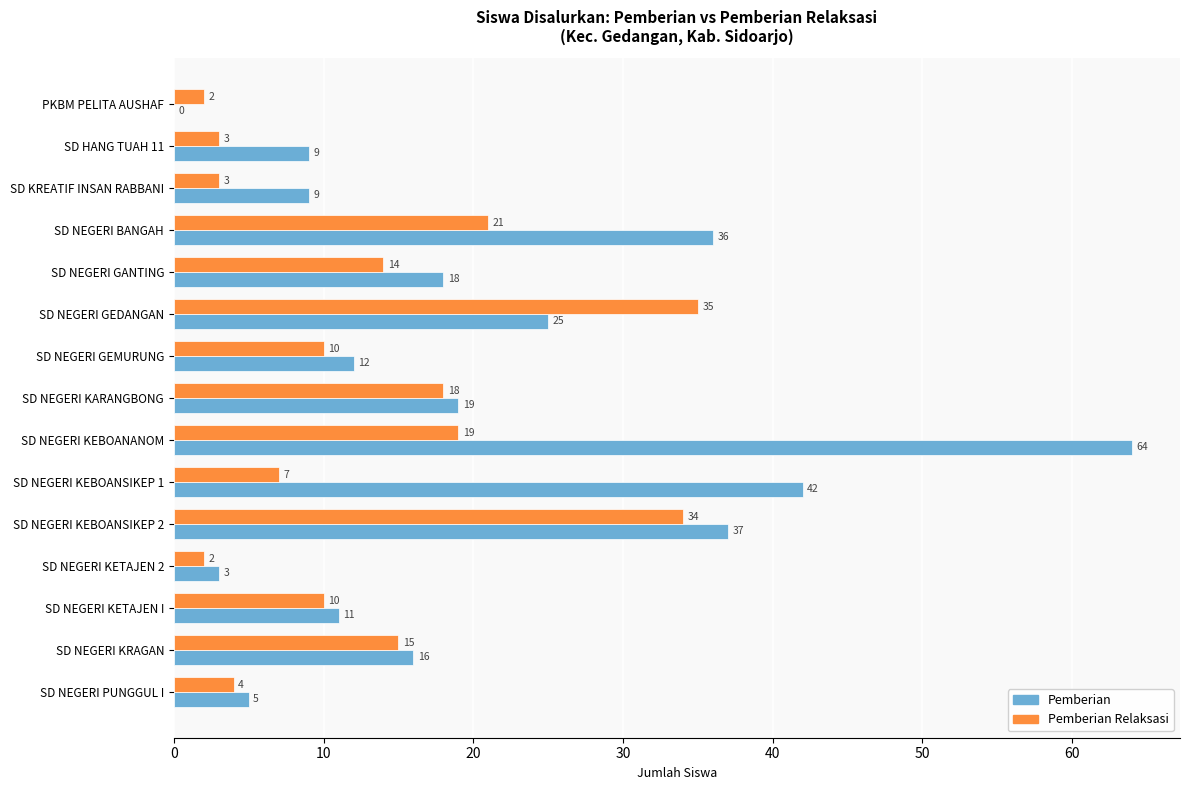

What is the sum of all Pemberian Relaksasi values?

197